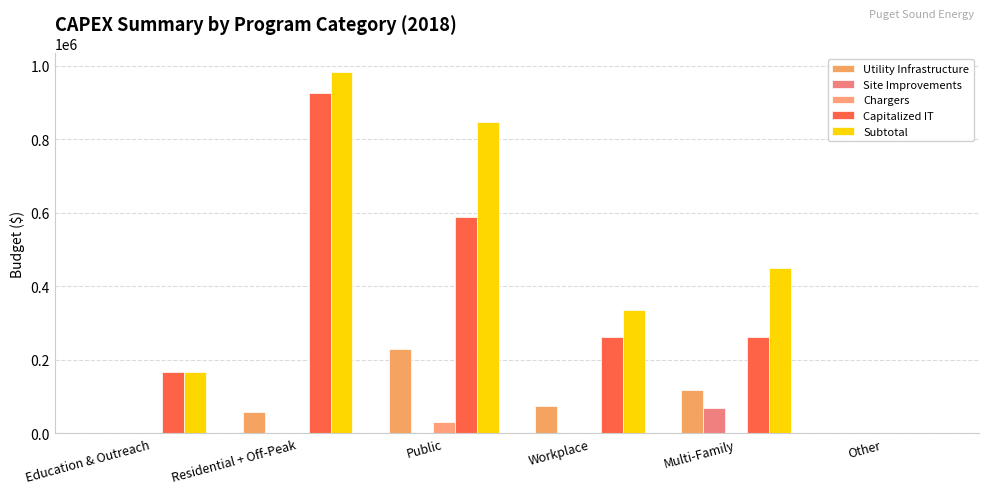

How many groups of bars are there?

6